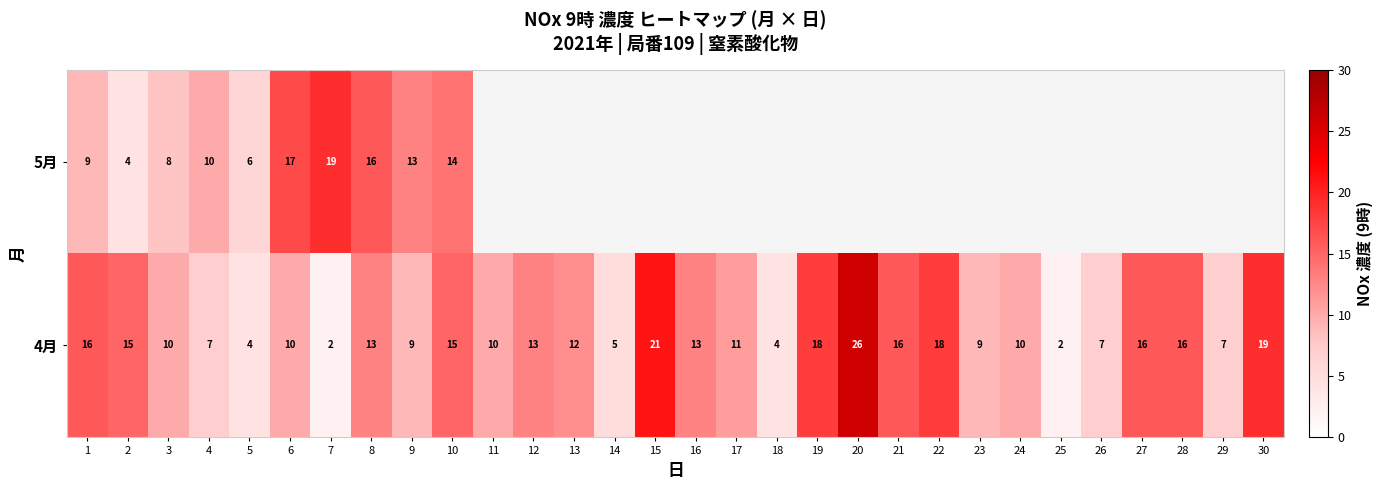

What is the difference between the maximum and minimum values in the 4月 series?

24.0